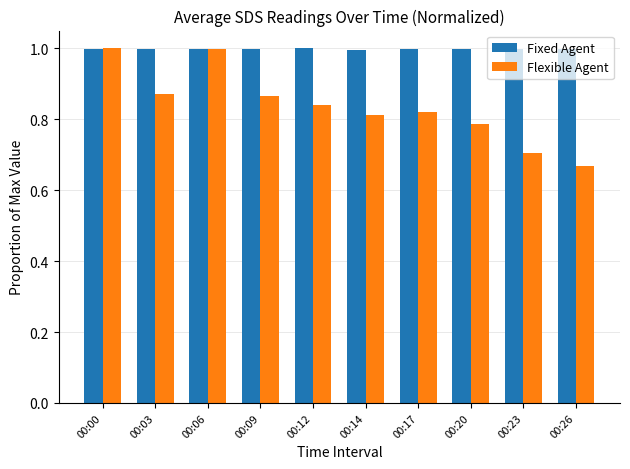

Count the number of data series in this chart.

2